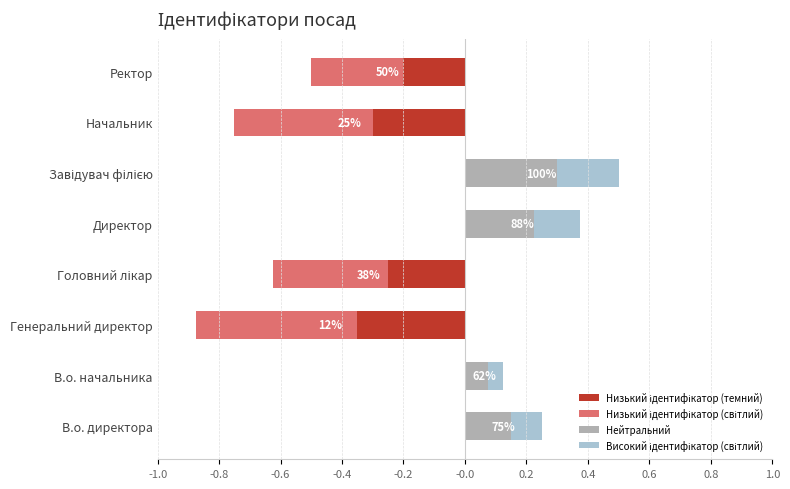

What is the difference between the second highest and minimum values in the Низький ідентифікатор (світлий) series?

0.5